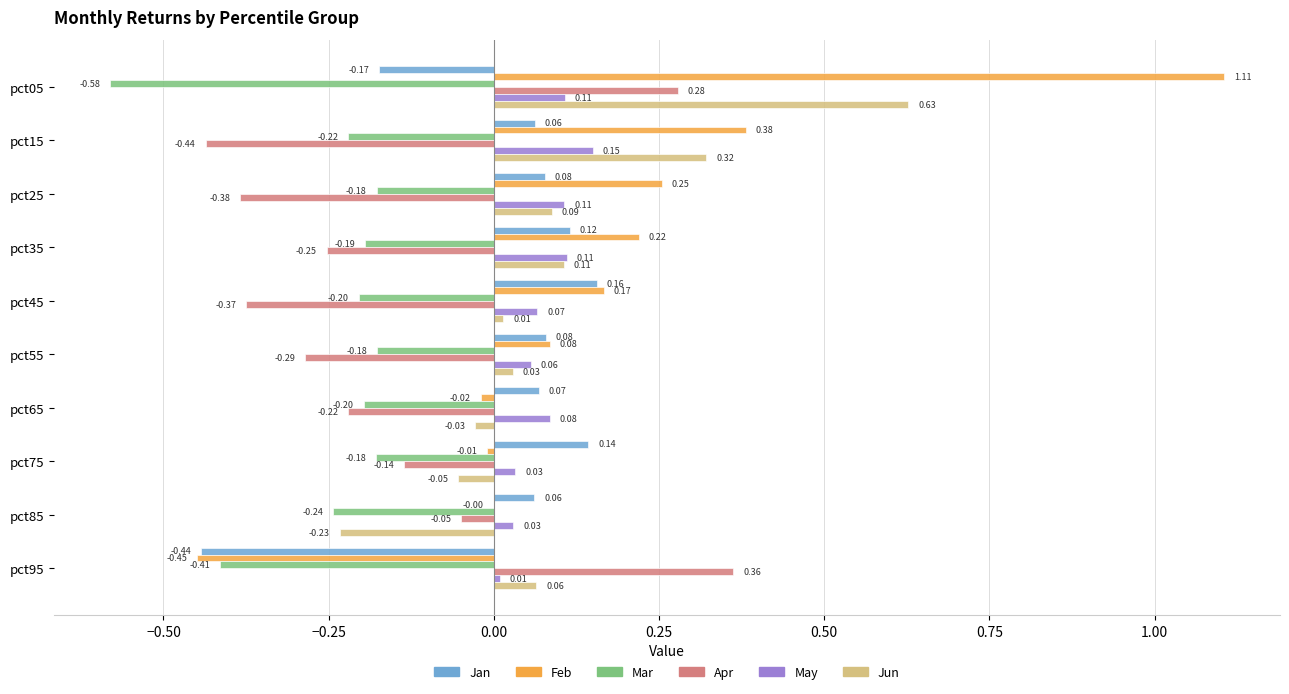

What is the sum of all May values?

0.8